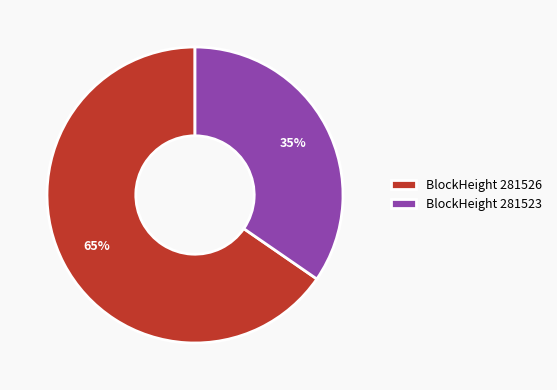

Which has a higher value, BlockHeight 281523 or BlockHeight 281526?

BlockHeight 281526